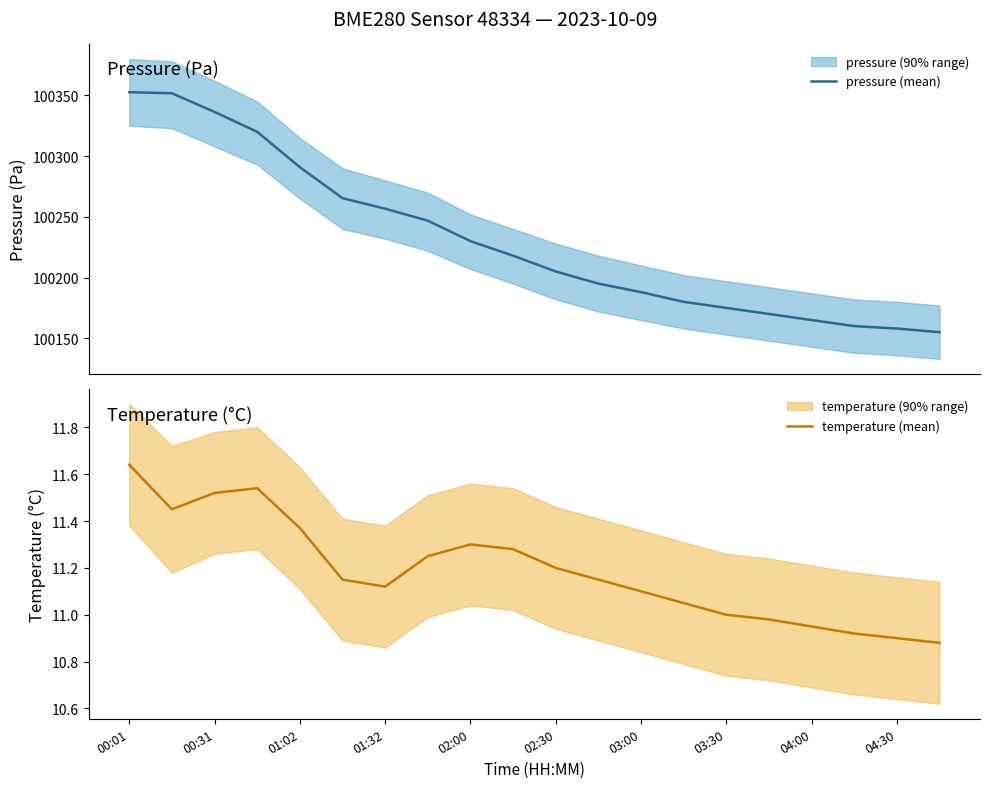

The temperature (mean) series shows 15.1 at 02:00. True or false?

False